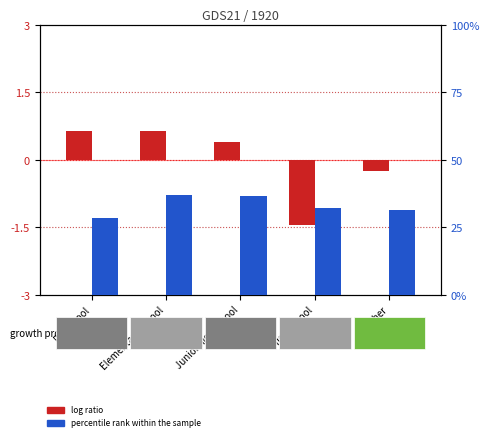

How many bars are there in each group?

2